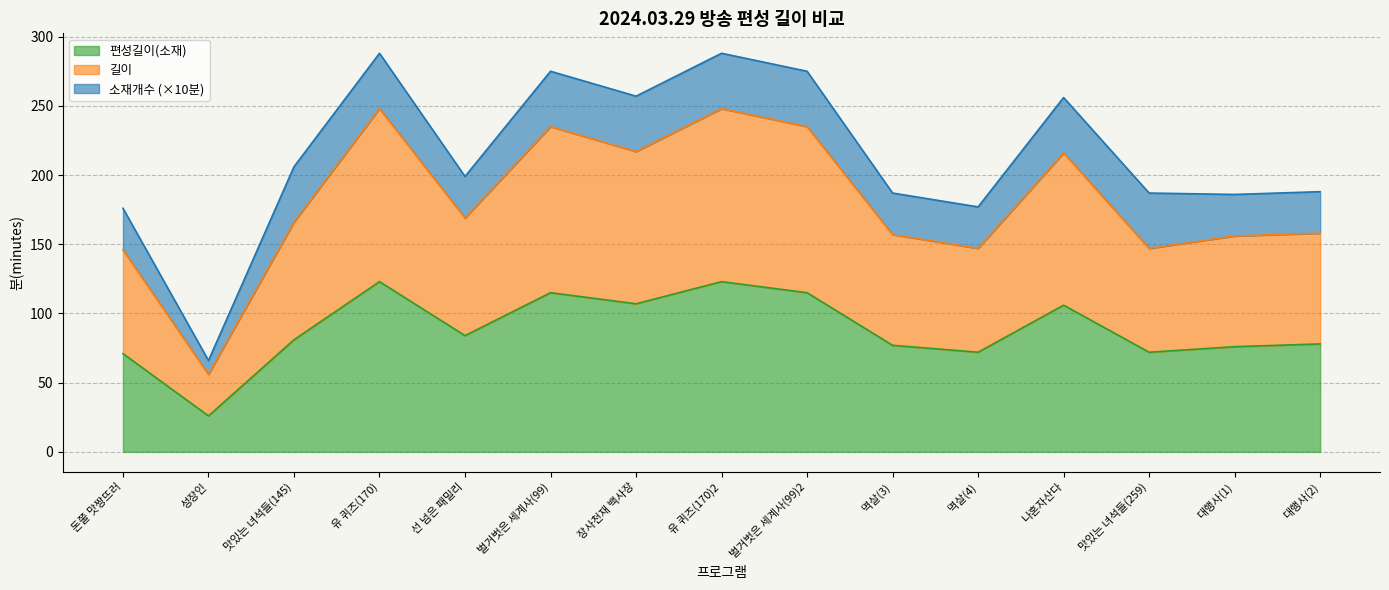

What is the label of the 4th point from the right?

나혼자산다